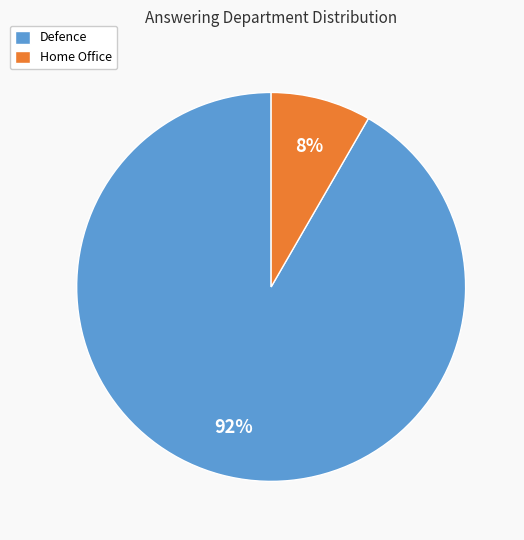

Is it true that Defence is 77% of the pie?

False